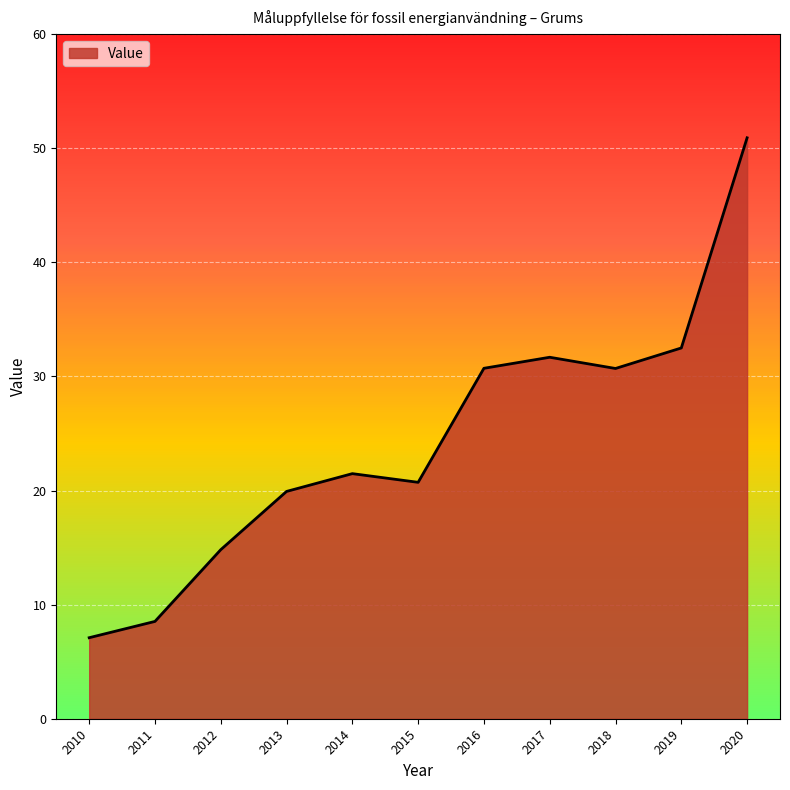

What is the sum of the values at 2014 and 2019?

54.0